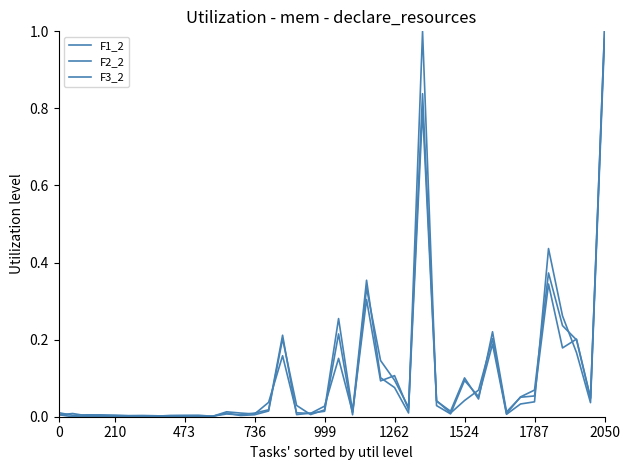

Does the chart display data point markers on the line(s)?

No